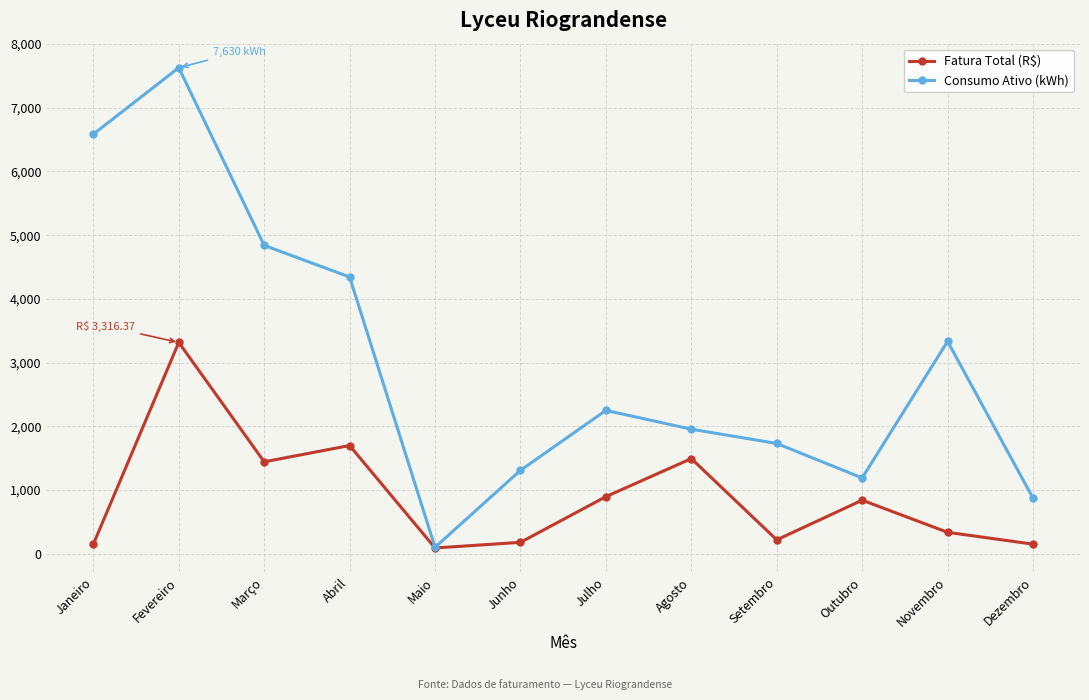

Rank the series by their average value, from lowest to highest.

Fatura Total (R$), Consumo Ativo (kWh)